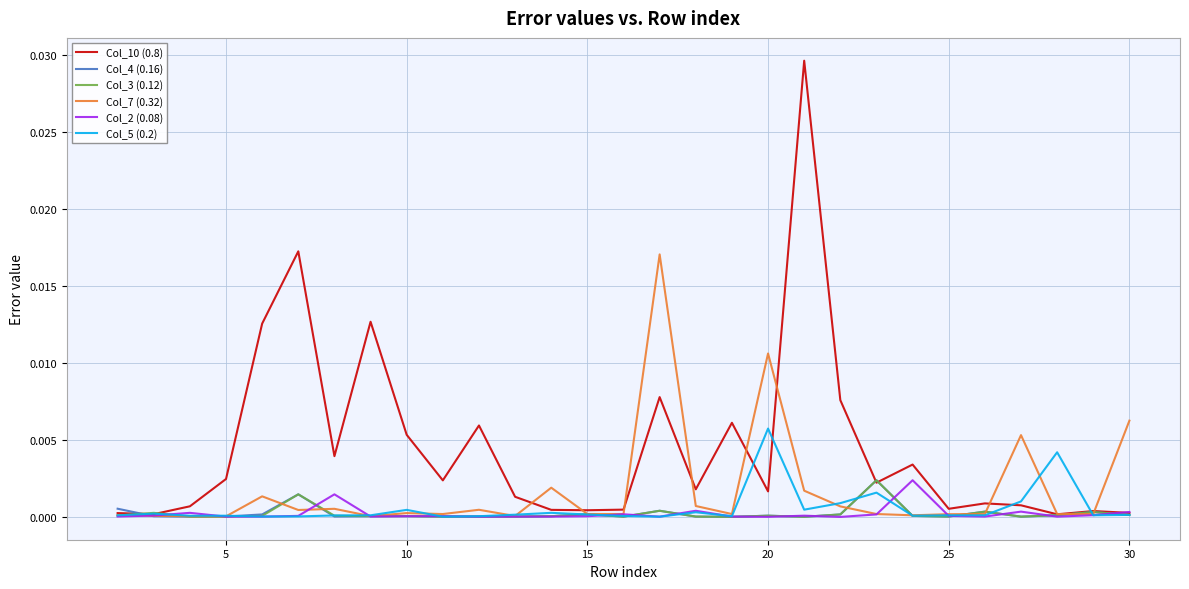

Which series has the largest total across all categories?

Col_10 (0.8)